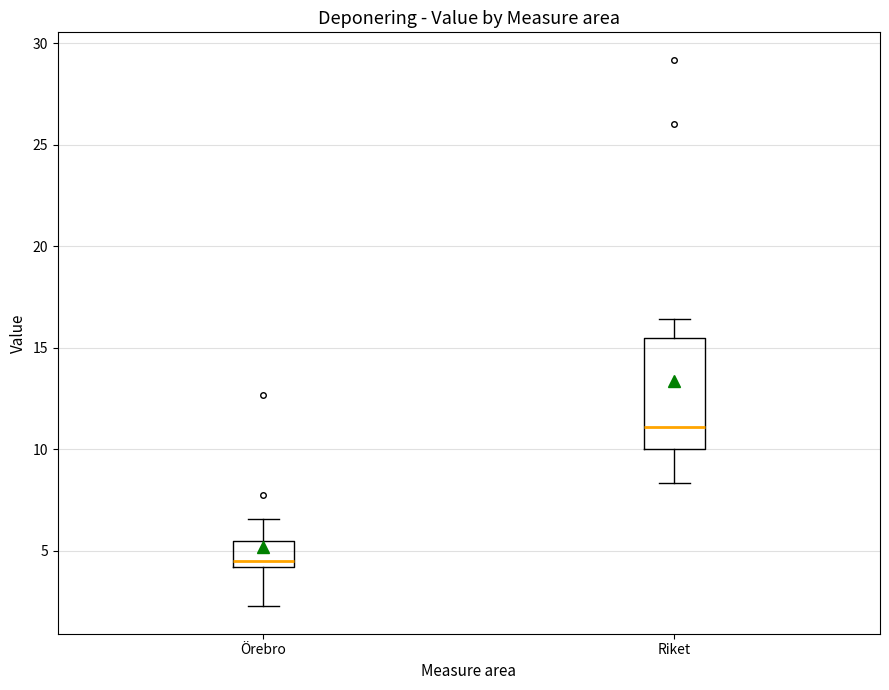

Reading left to right, read every box against the y-axis: the position of its median line, the range the box covers, and the ends of its whiskers. The values are not printed on the chart, so give them approximately, as read against the axis.

Örebro: median 4.5, box 4.0 to 5.5, whiskers 2.5 to 6.5
Riket: median 11.0, box 10.0 to 15.5, whiskers 8.5 to 16.5